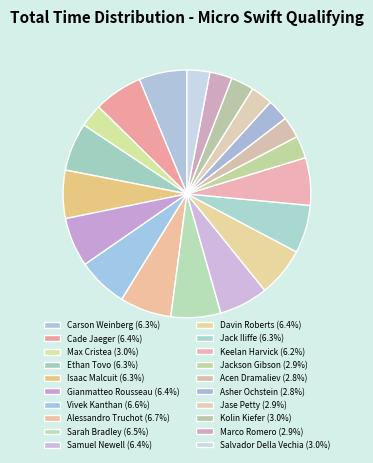

Is there a majority slice in this chart?

No